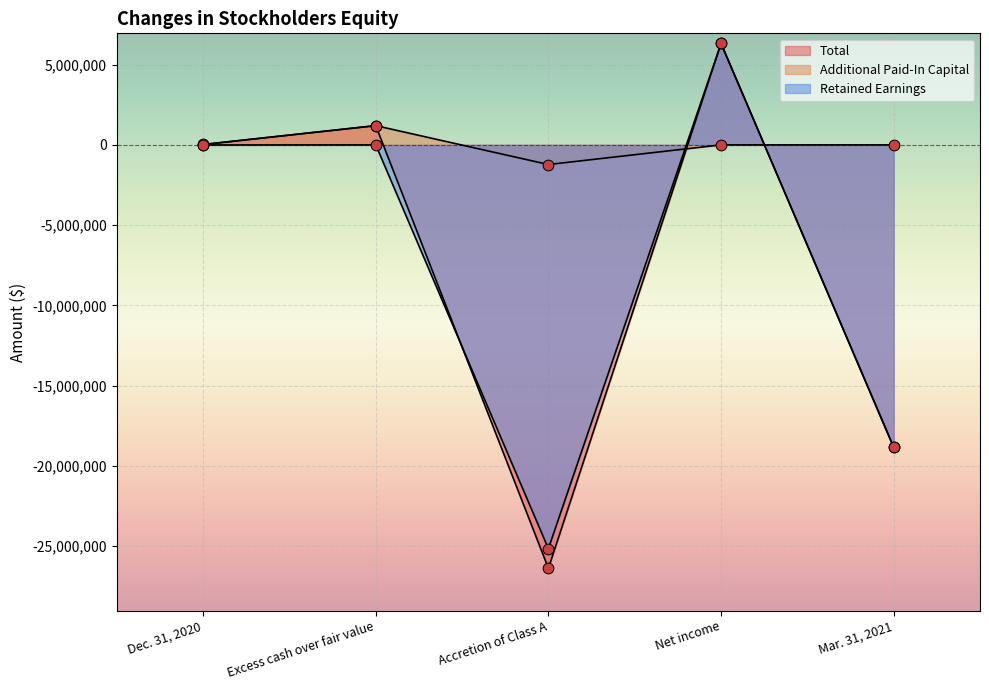

At which category is the sum across all series the highest?

Net income